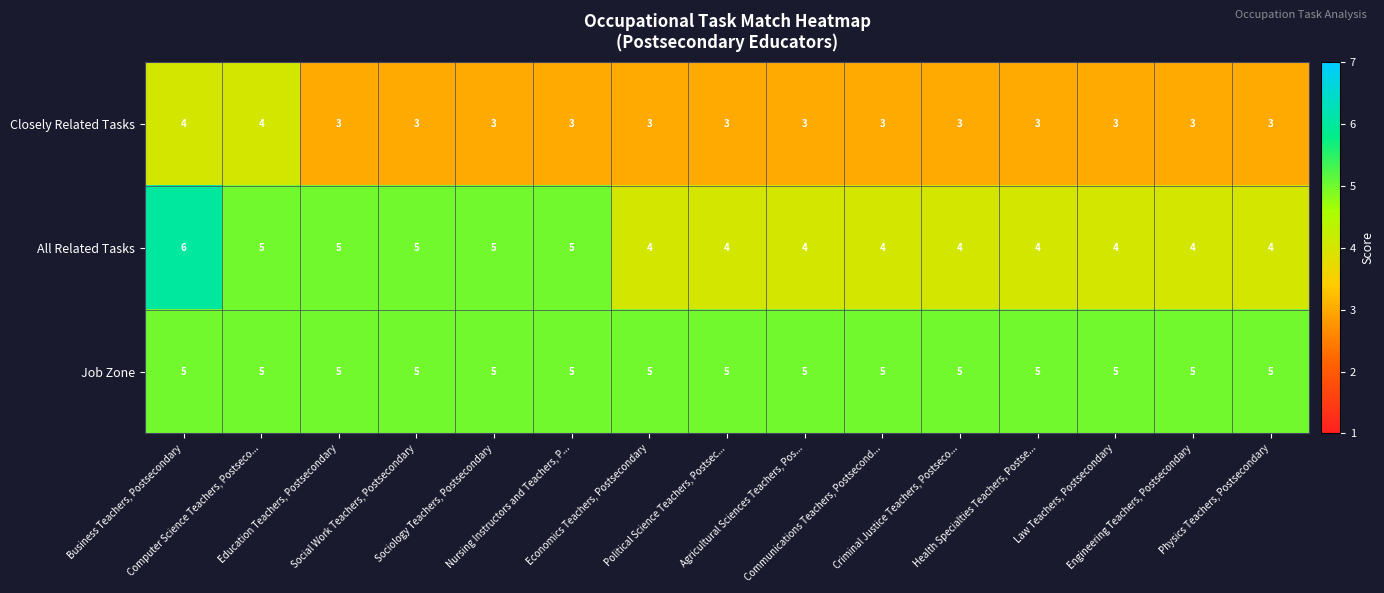

How many Closely Related Tasks values are between 3 and 4?

15